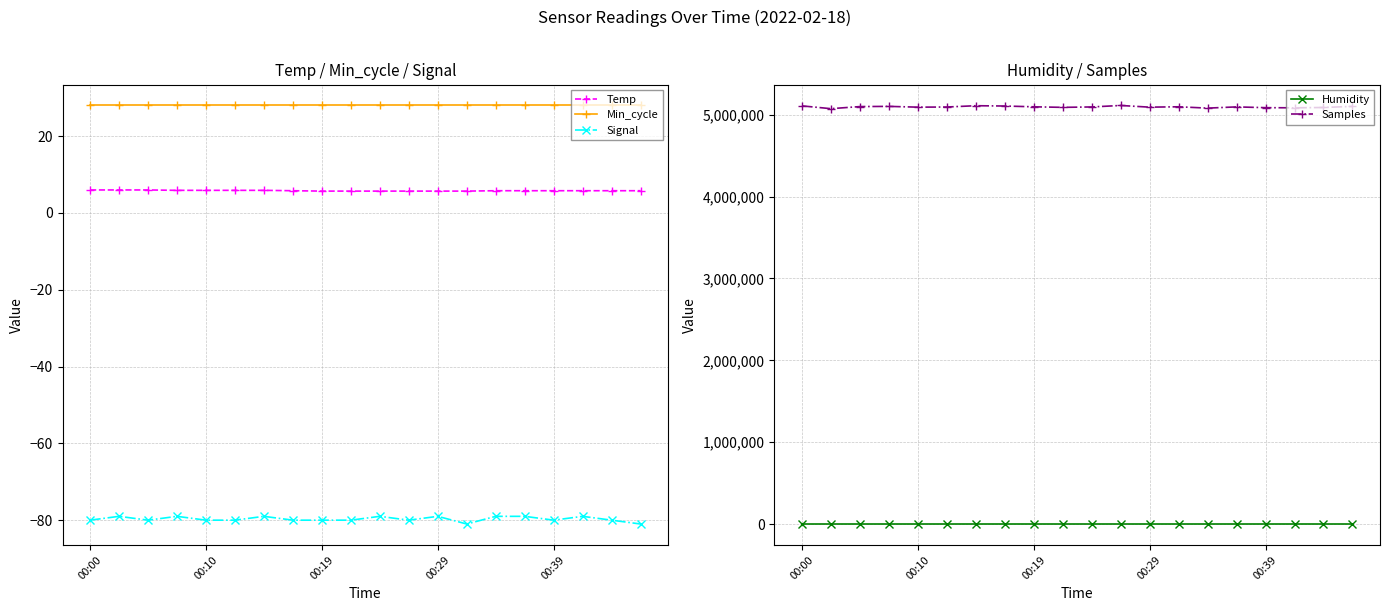

At which label does Humidity reach its peak?

00:00